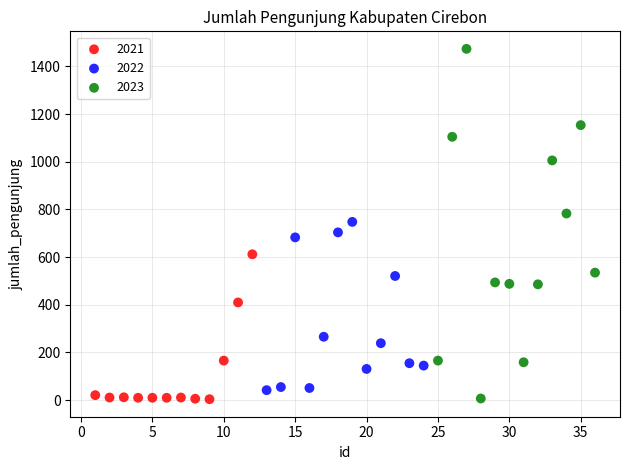

Which series has the largest Y range (max minus min)?

2023